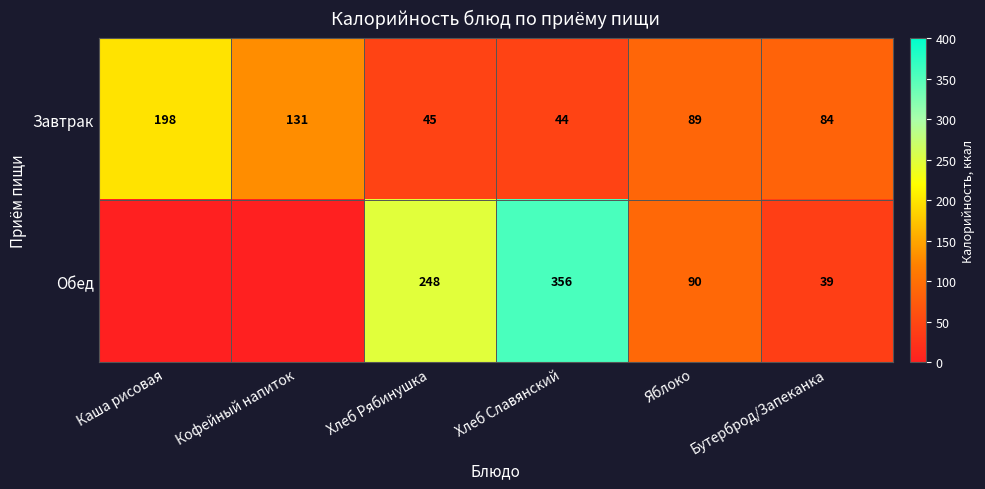

At which label does Завтрак reach its minimum?

Хлеб Славянский